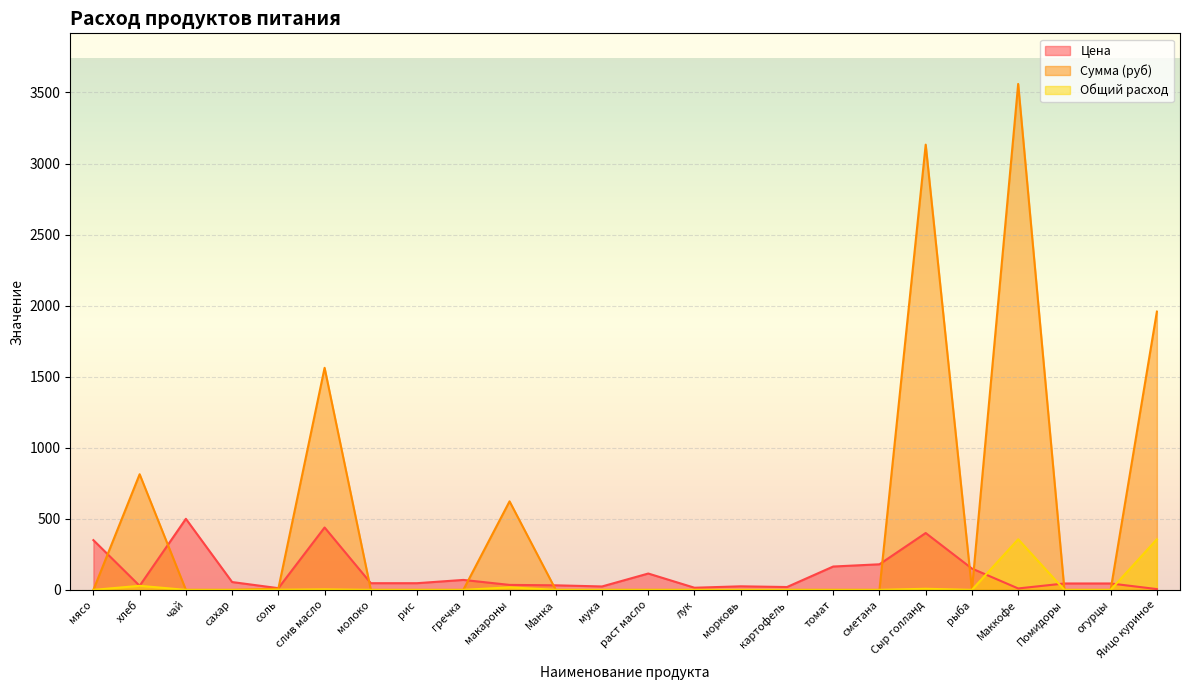

At how many categories does at least one series exceed 1413?

4